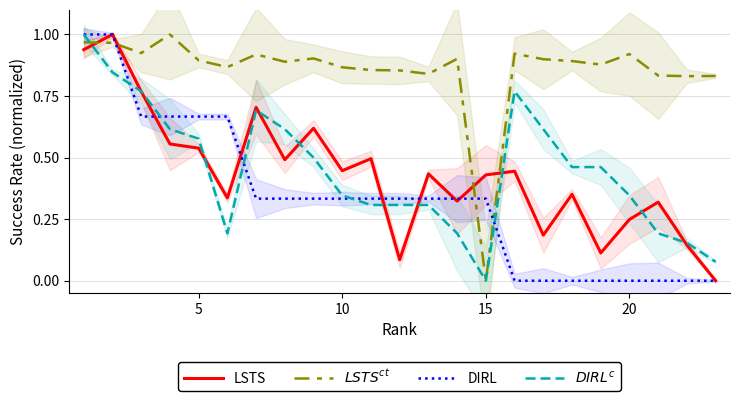

What is the maximum value shown in the chart?

1.0